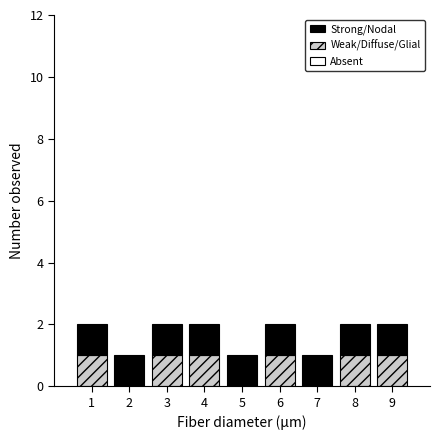

Reading right to left, transcribe the values for Weak/Diffuse/Glial.

9=1	8=1	7=0	6=1	5=0	4=1	3=1	2=0	1=1